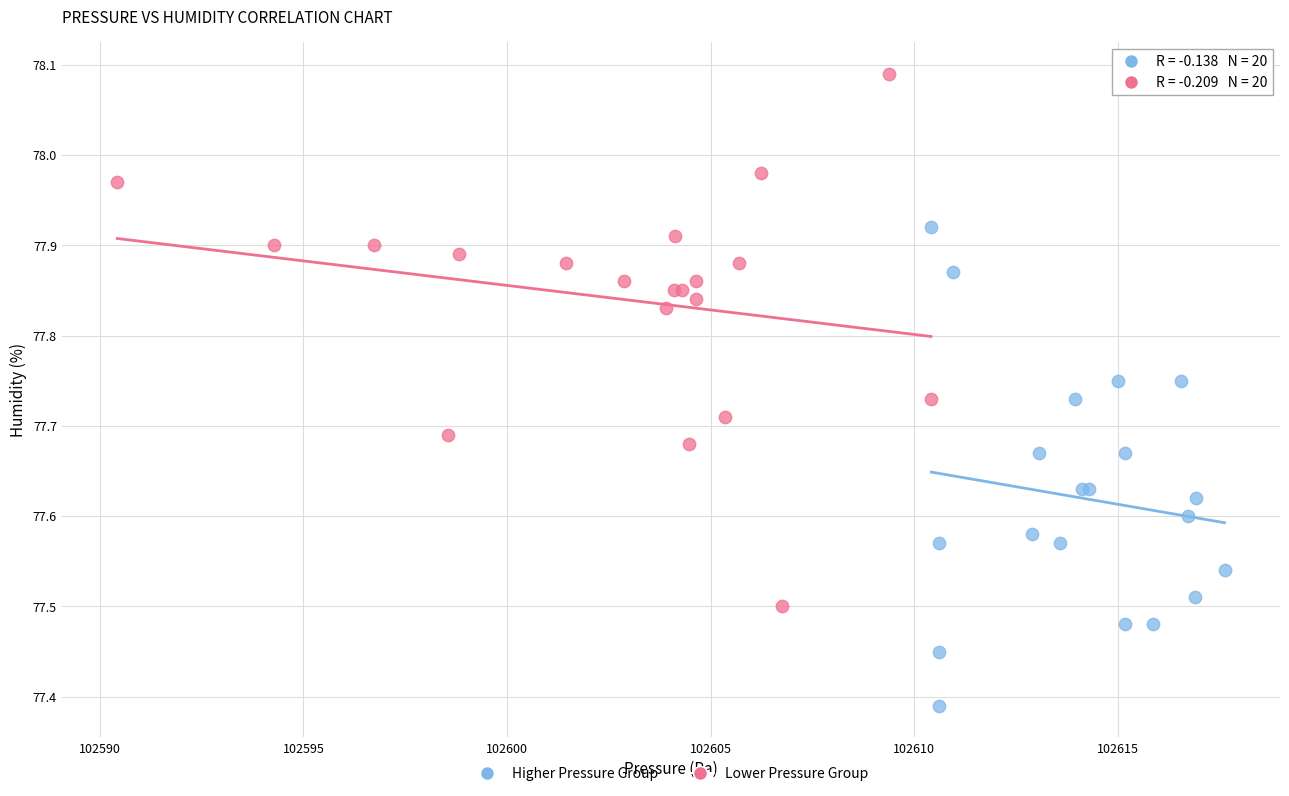

Which series reaches the minimum Y coordinate?

Higher Pressure Group